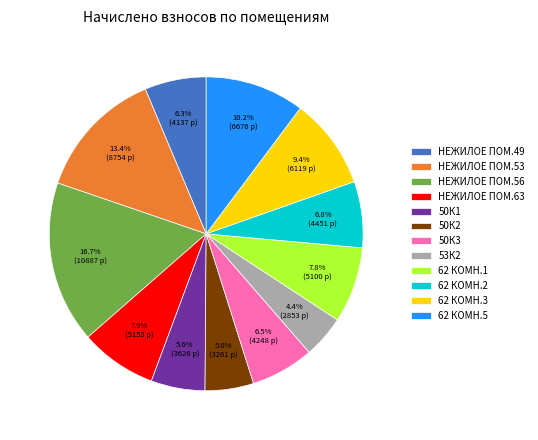

Is there a majority slice in this chart?

No